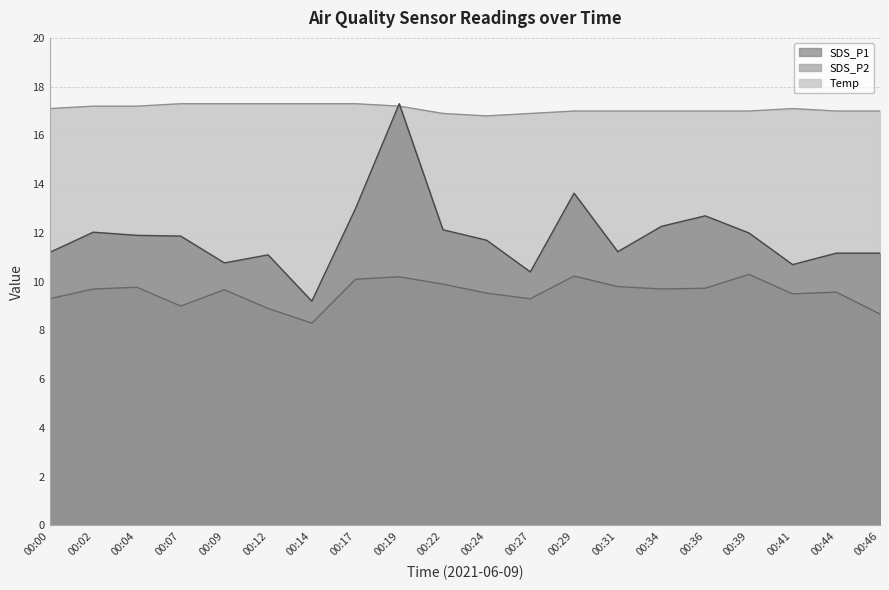

At 00:12, list the series in order from smallest to largest.

SDS_P2, SDS_P1, Temp